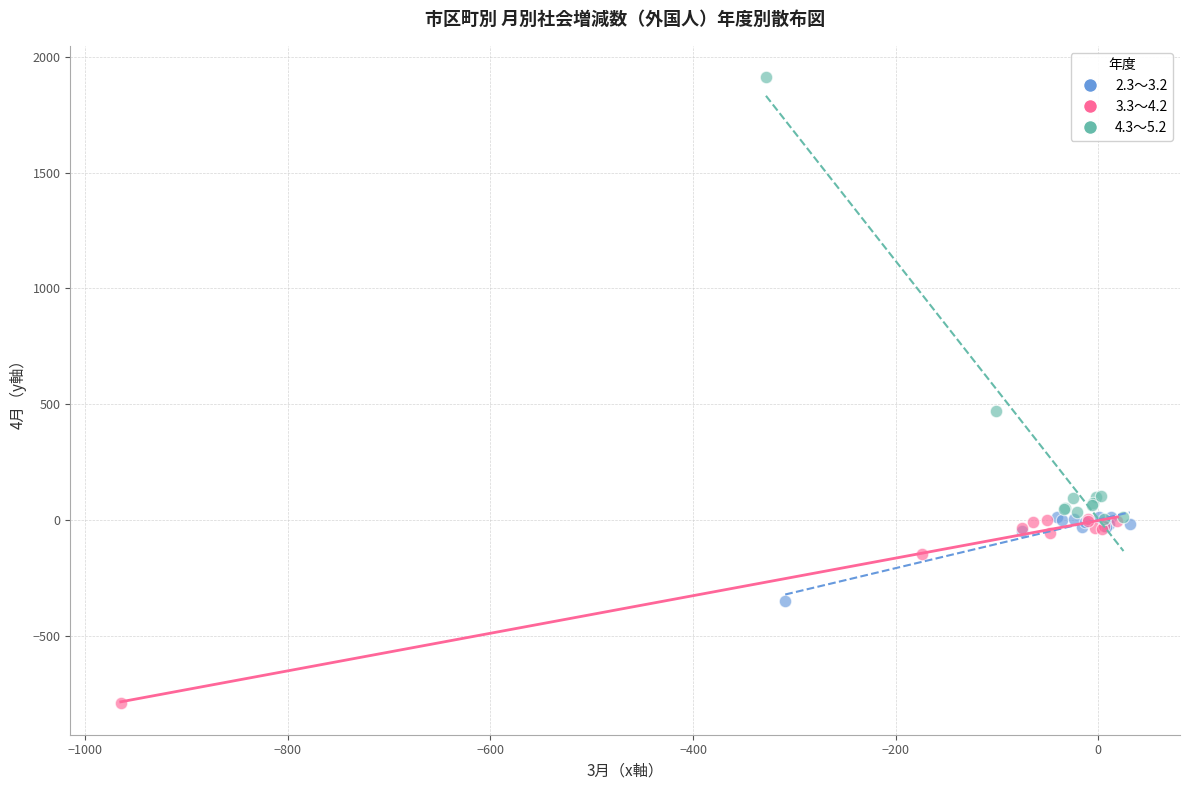

Which series has the largest Y range (max minus min)?

4.3～5.2